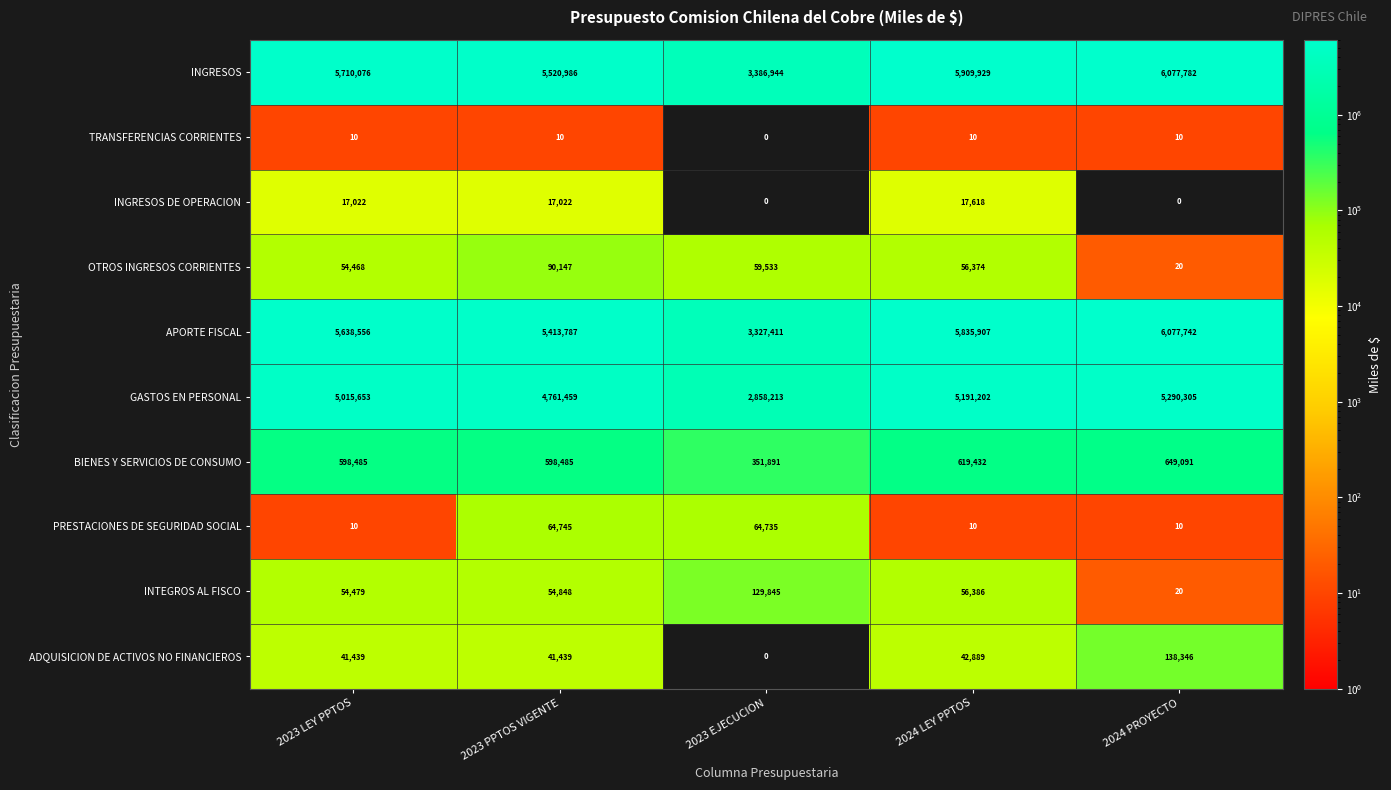

Rank the categories by INGRESOS value from highest to lowest.

2024 PROYECTO, 2024 LEY PPTOS, 2023 LEY PPTOS, 2023 PPTOS VIGENTE, 2023 EJECUCION